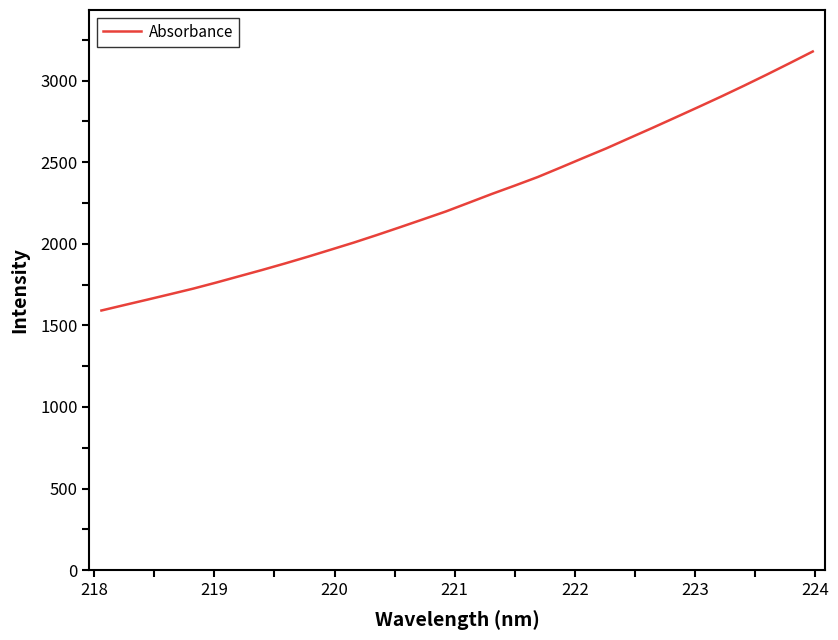

What is the greatest value displayed?

3178.7